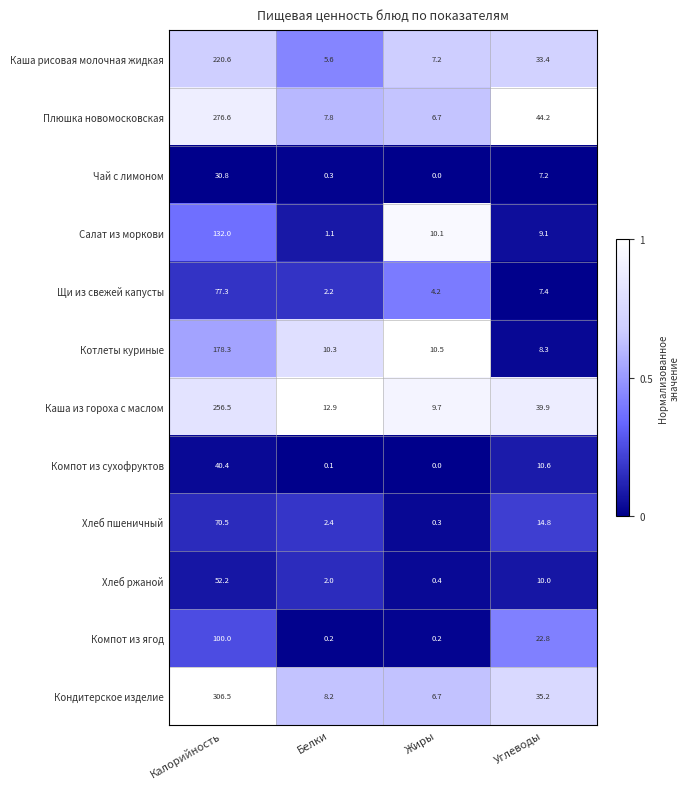

Which series has the largest range (max minus min)?

Кондитерское изделие